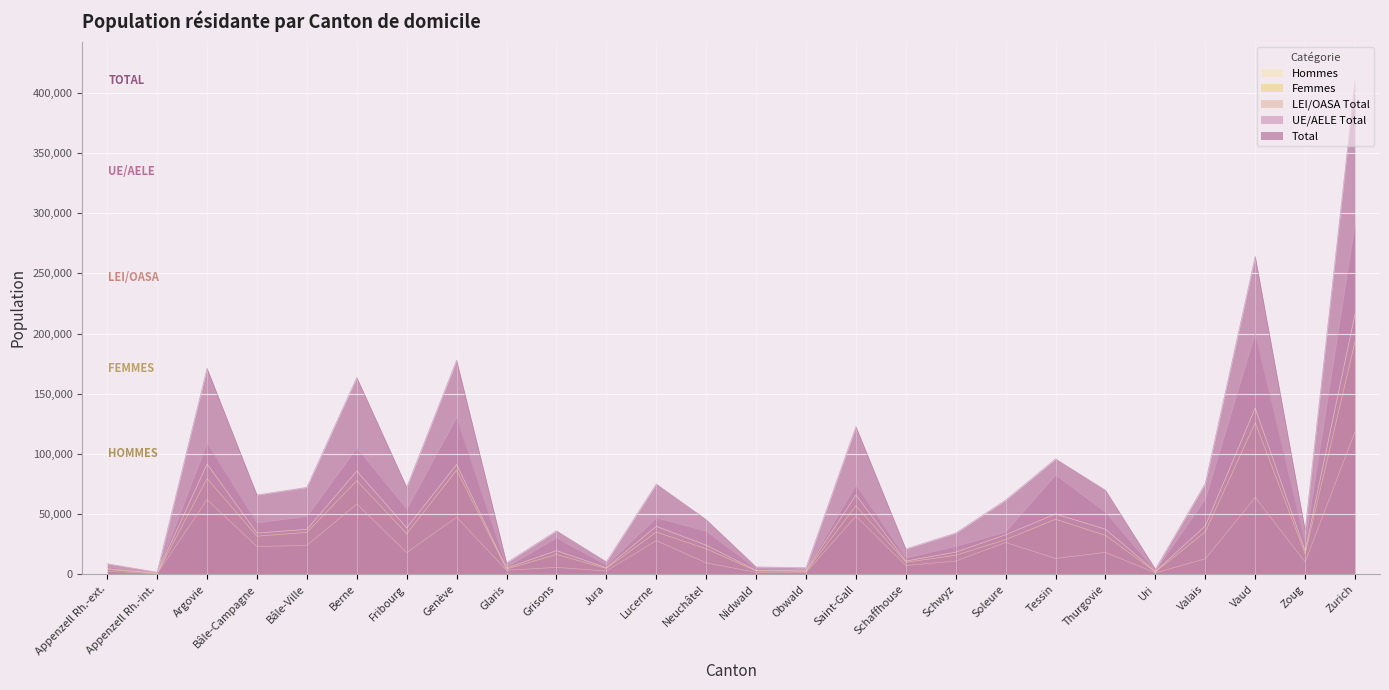

What is the label of the 16th point from the right?

Jura